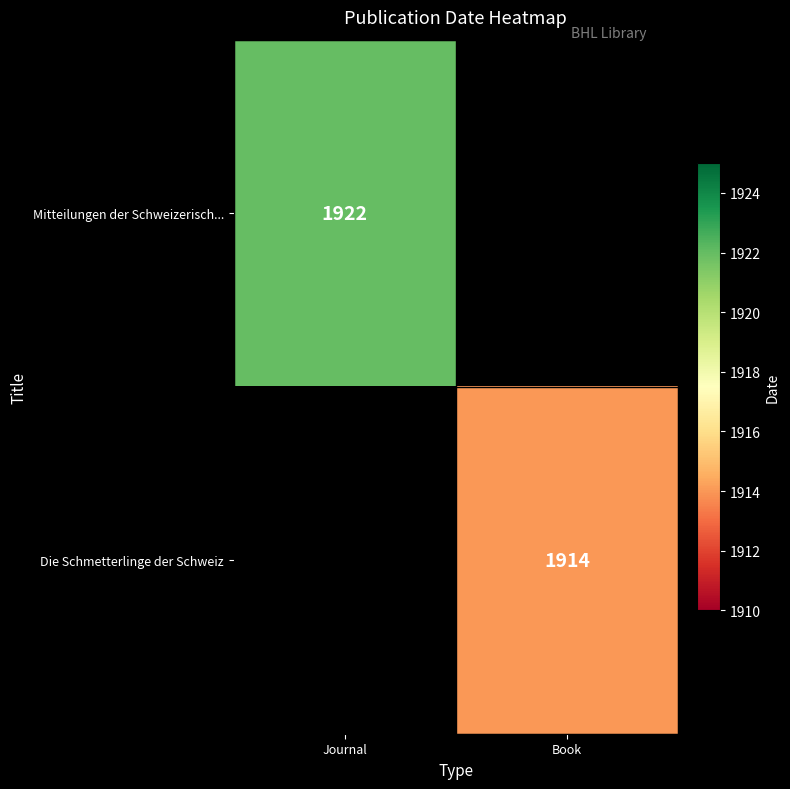

The Mitteilungen der Schweizerisch... series shows 774 at Journal. True or false?

False